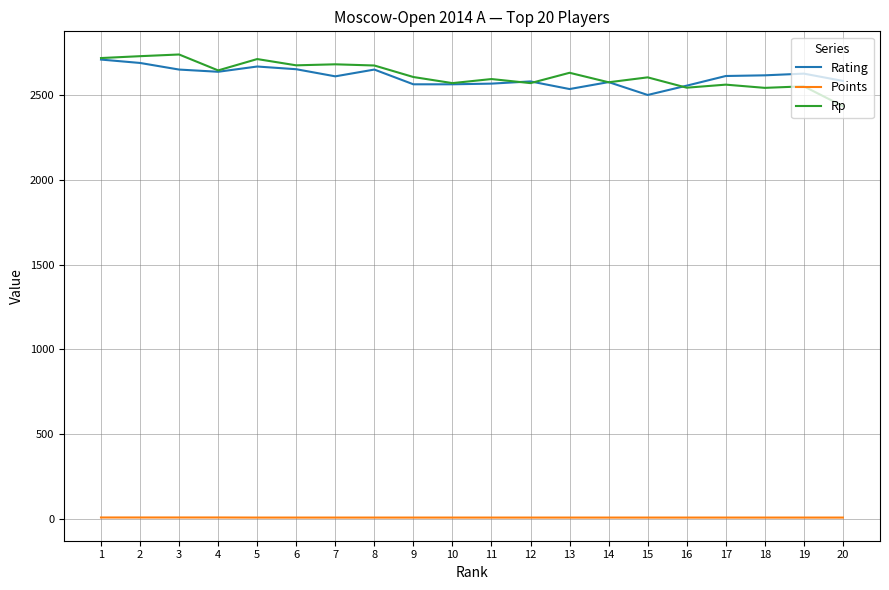

Is this an area chart (filled region under the line)?

No